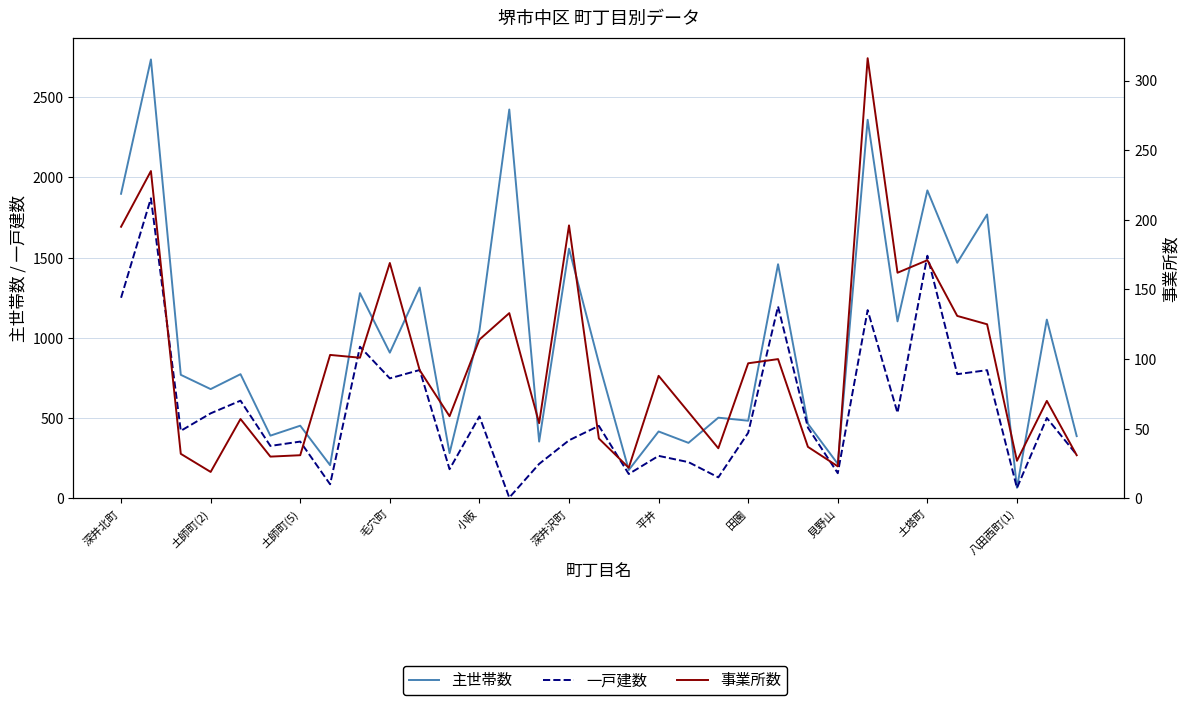

What is the sum of the 一戸建数 values at 16 and 19?

678